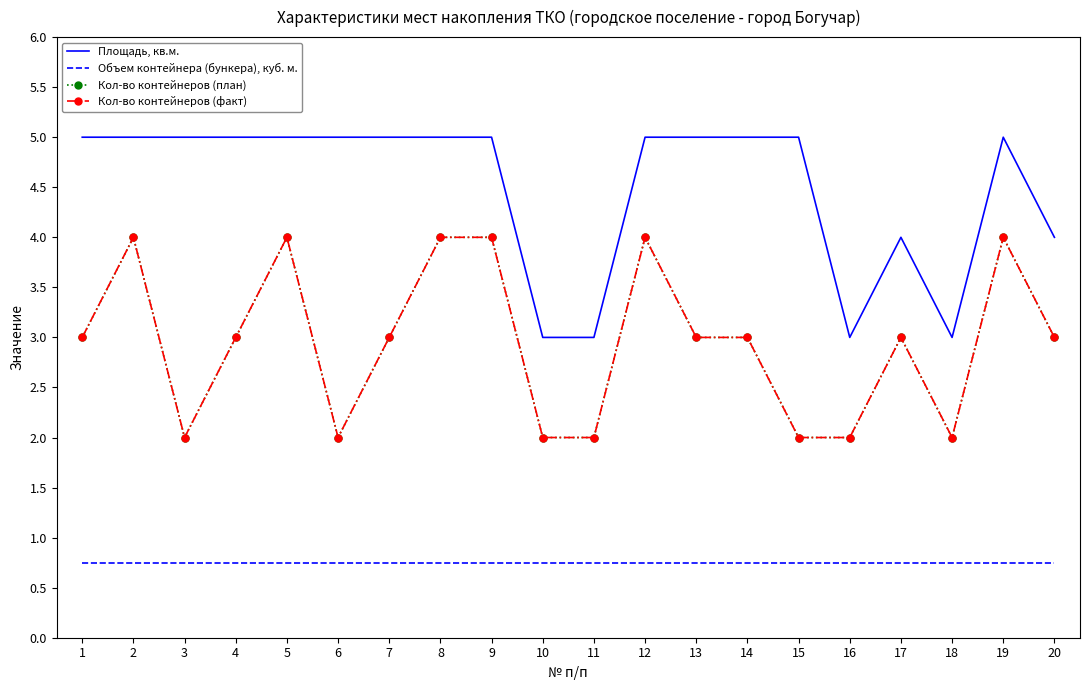

Reading left to right, list all the values displayed in this chart.

Площадь, кв.м.: 5.0	5.0	5.0	5.0	5.0	5.0	5.0	5.0	5.0	3.0	3.0	5.0	5.0	5.0	5.0	3.0	4.0	3.0	5.0	4.0
Объем контейнера (бункера), куб. м.: 0.8	0.8	0.8	0.8	0.8	0.8	0.8	0.8	0.8	0.8	0.8	0.8	0.8	0.8	0.8	0.8	0.8	0.8	0.8	0.8
Кол-во контейнеров (план): 3.0	4.0	2.0	3.0	4.0	2.0	3.0	4.0	4.0	2.0	2.0	4.0	3.0	3.0	2.0	2.0	3.0	2.0	4.0	3.0
Кол-во контейнеров (факт): 3.0	4.0	2.0	3.0	4.0	2.0	3.0	4.0	4.0	2.0	2.0	4.0	3.0	3.0	2.0	2.0	3.0	2.0	4.0	3.0